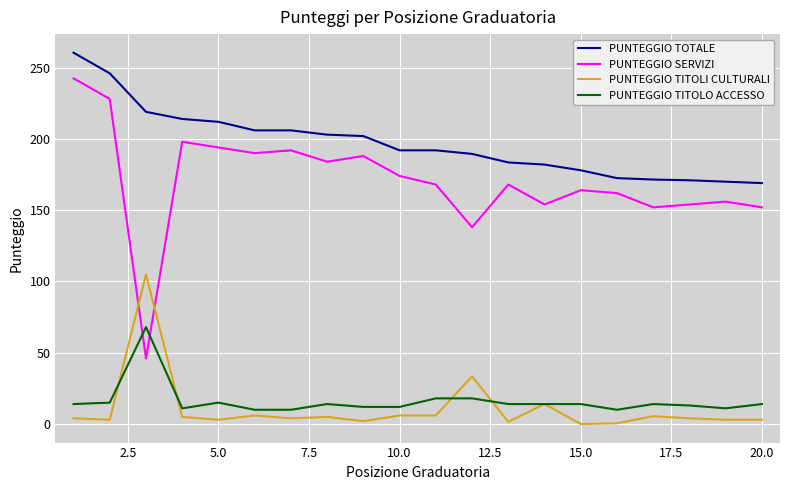

What is the maximum value shown in the chart?

260.5